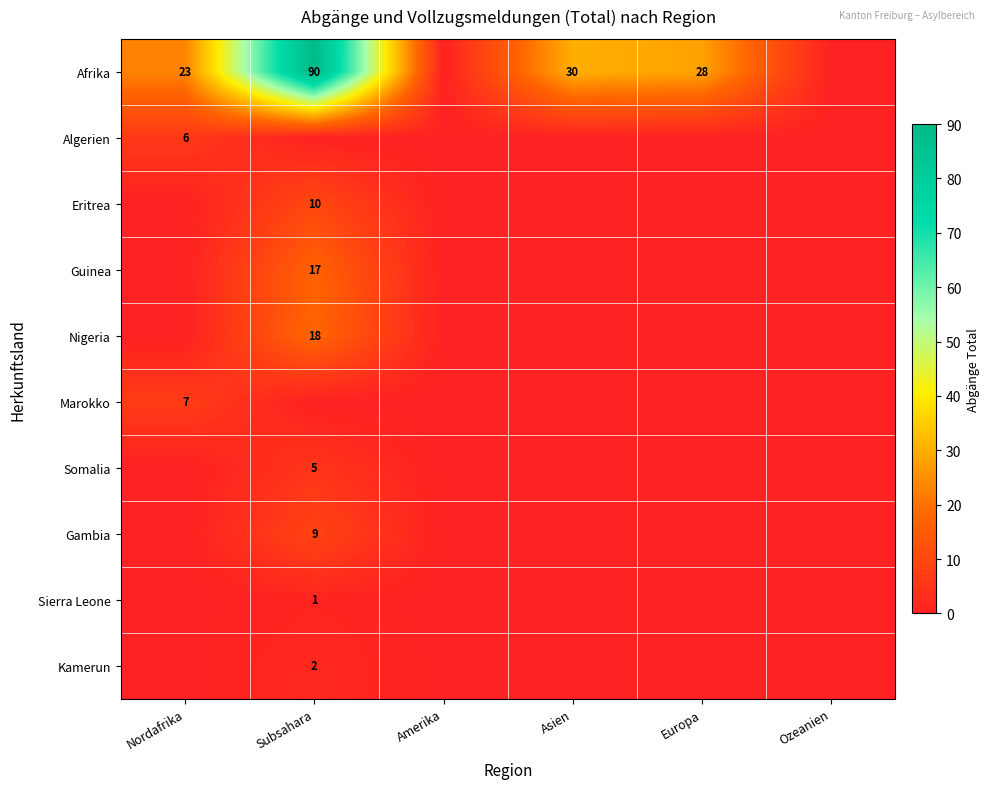

The value of Afrika at Nordafrika is 35. True or false?

False